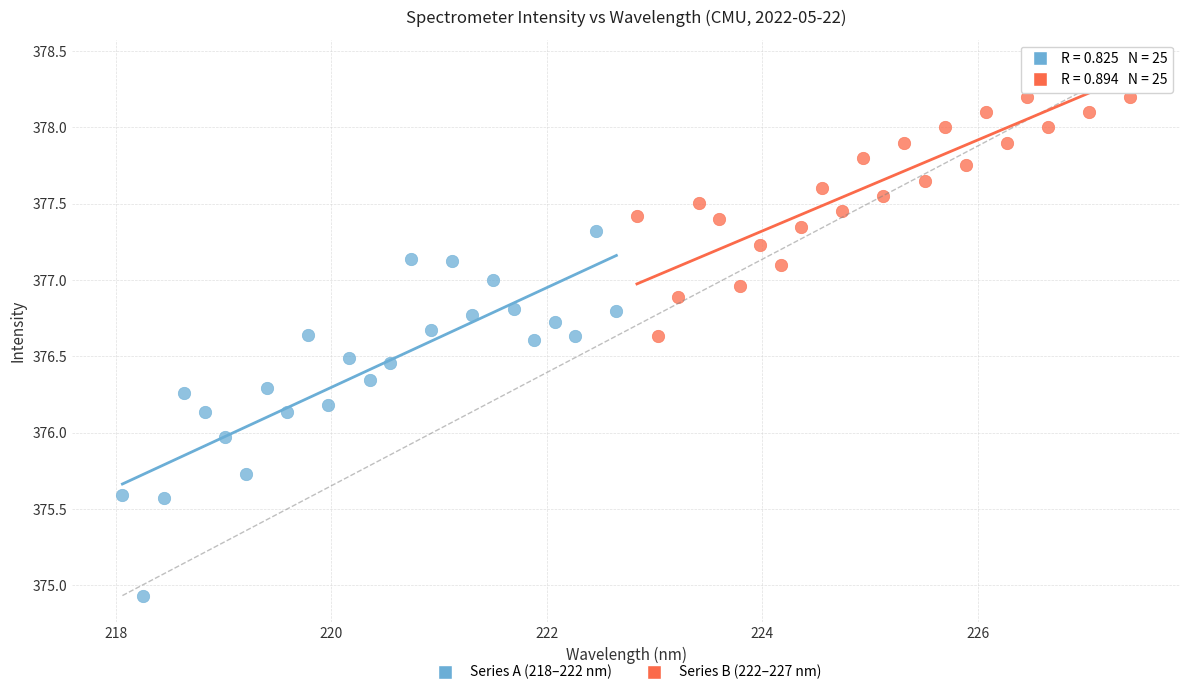

Which series contains the lowest Y value?

Series A (218–222 nm)